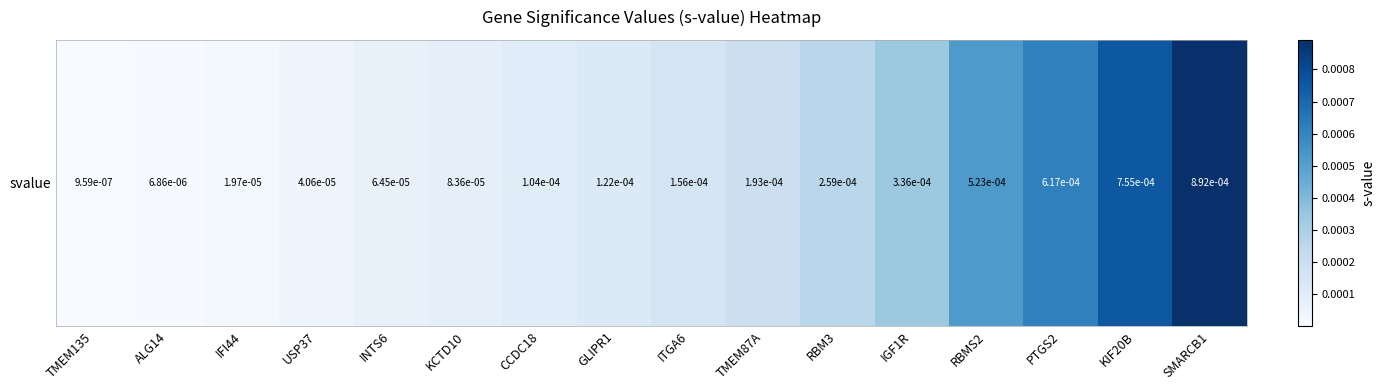

List the labels in order of value, smallest first.

TMEM135, ALG14, IFI44, USP37, INTS6, KCTD10, CCDC18, GLIPR1, ITGA6, TMEM87A, RBM3, IGF1R, RBMS2, PTGS2, KIF20B, SMARCB1